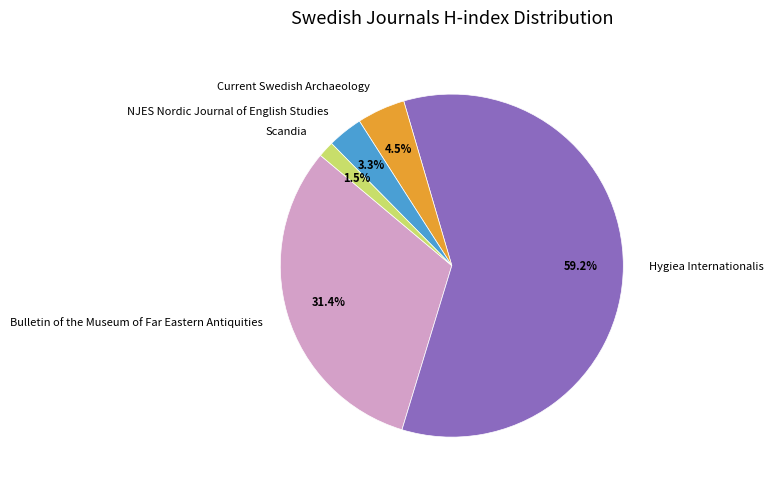

Which slice is the smallest?

Scandia